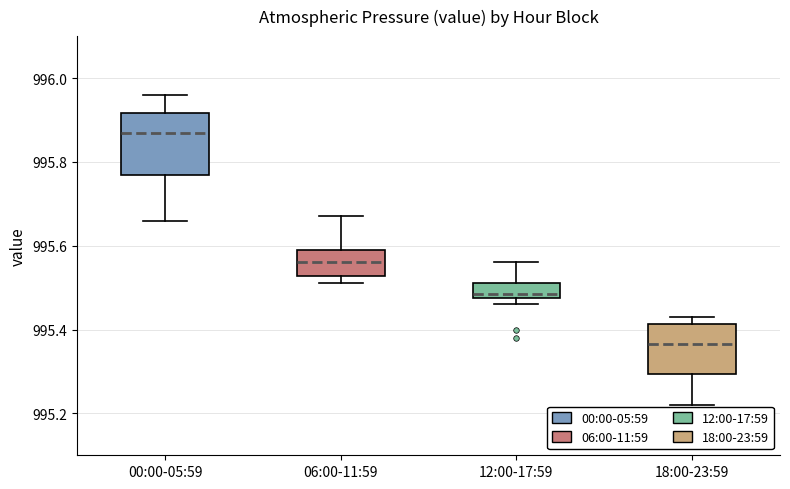

Reading left to right, transcribe this box plot: for each box, give where its median line is, the range the box spans, and where its two whiskers end, as read against the y-axis. The values are not printed on the chart, so give them approximately, as read against the axis.

00:00-05:59: median 995.88, box 995.76 to 995.92, whiskers 995.66 to 995.96
06:00-11:59: median 995.56, box 995.52 to 995.60, whiskers 995.52 (just below the box's lower edge) to 995.68
12:00-17:59: median 995.48 (just above the box's lower edge), box 995.48 to 995.52, whiskers 995.46 to 995.56
18:00-23:59: median 995.36, box 995.30 to 995.42, whiskers 995.22 to 995.44